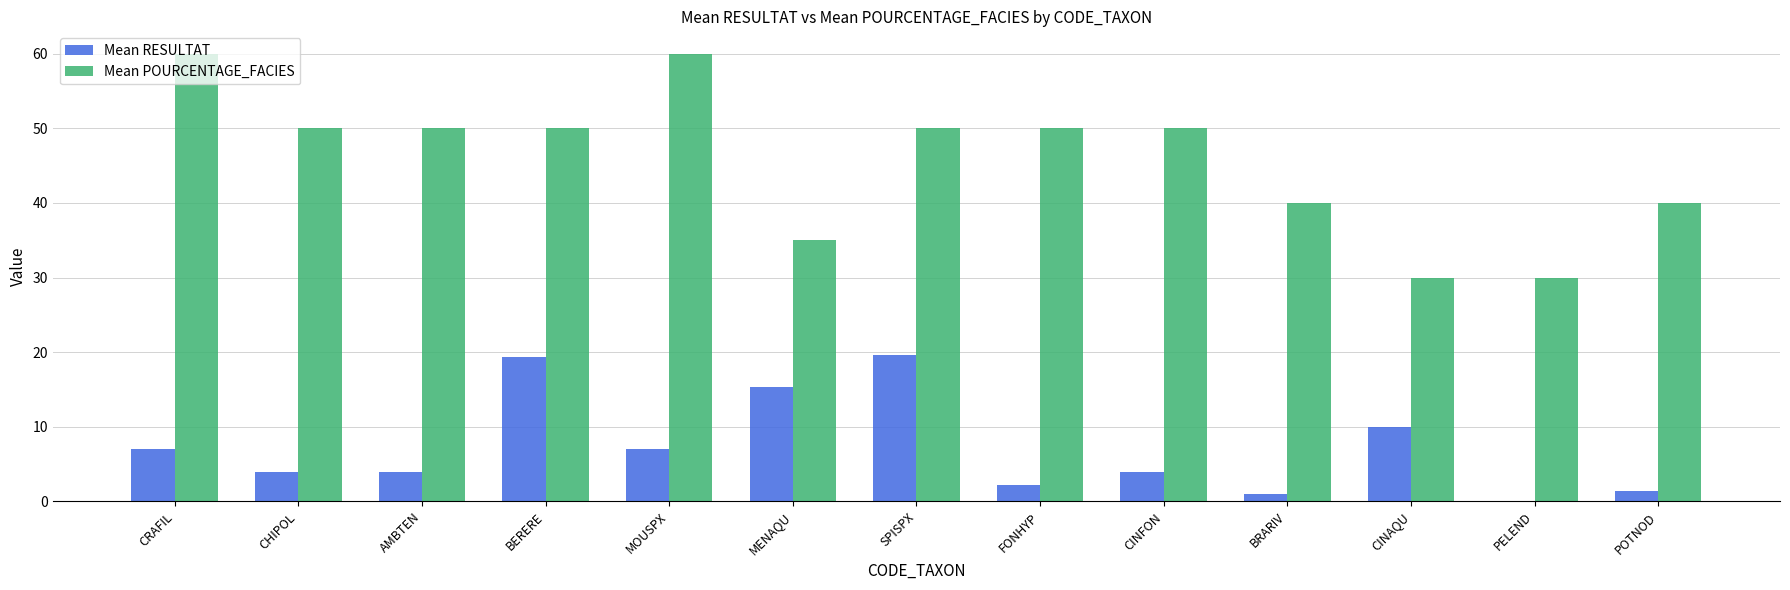

Read the Mean RESULTAT value at BRARIV.

1.0